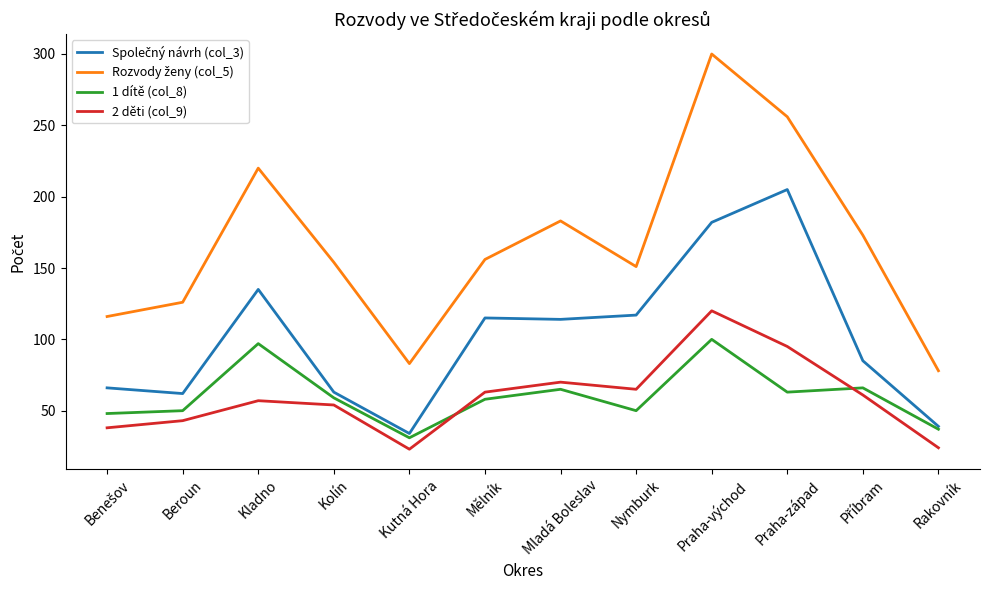

Count the number of categories in the chart.

12